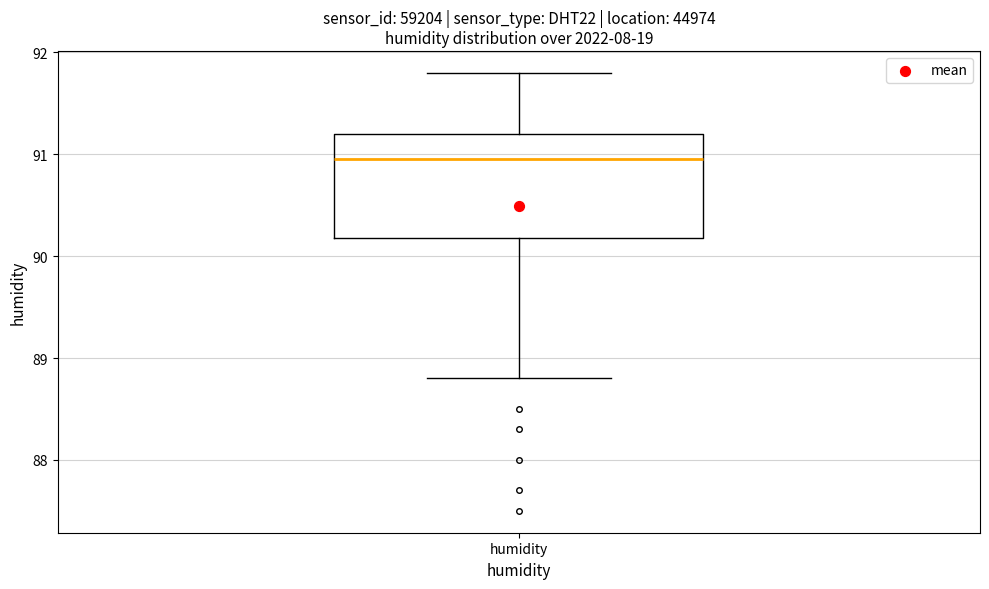

Transcribe this box plot: give where the median line is, the range the box spans, and where the two whiskers end, as read against the y-axis. The values are not printed on the chart, so give them approximately, as read against the axis.

median 91.0, box 90.2 to 91.2, whiskers 88.8 to 91.8